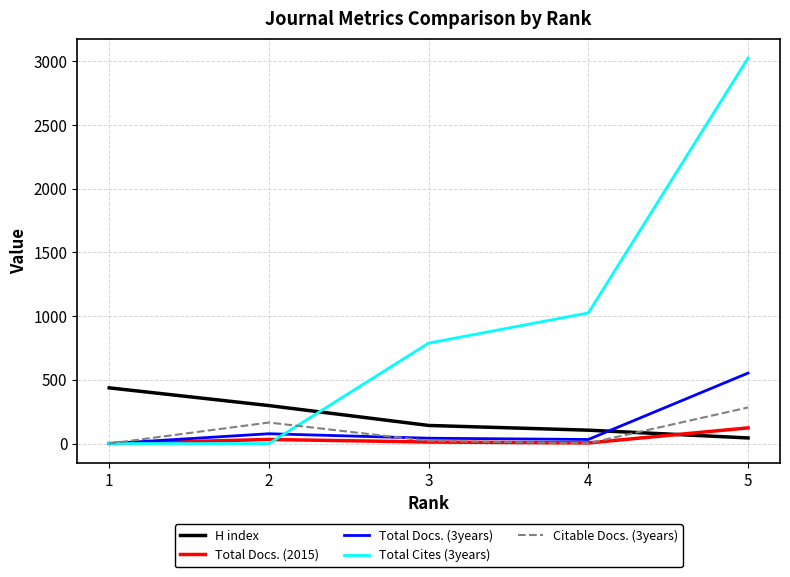

Rank the series by their maximum value, from highest to lowest.

Total Cites (3years), Total Docs. (3years), H index, Citable Docs. (3years), Total Docs. (2015)